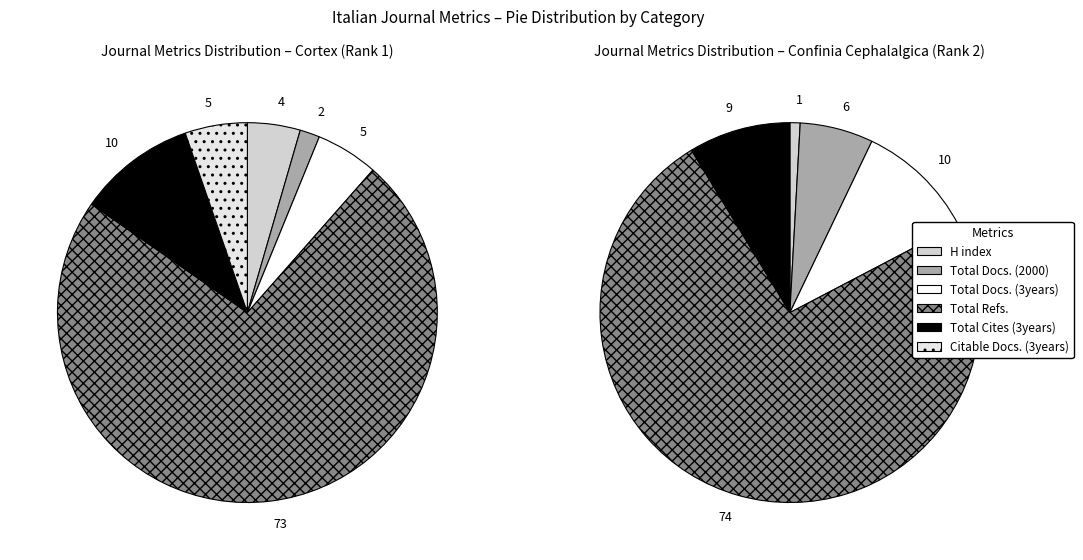

Do Confinia Cephalalgica (Rank 2) and Cortex (Rank 1) together represent more than half of the pie?

Yes